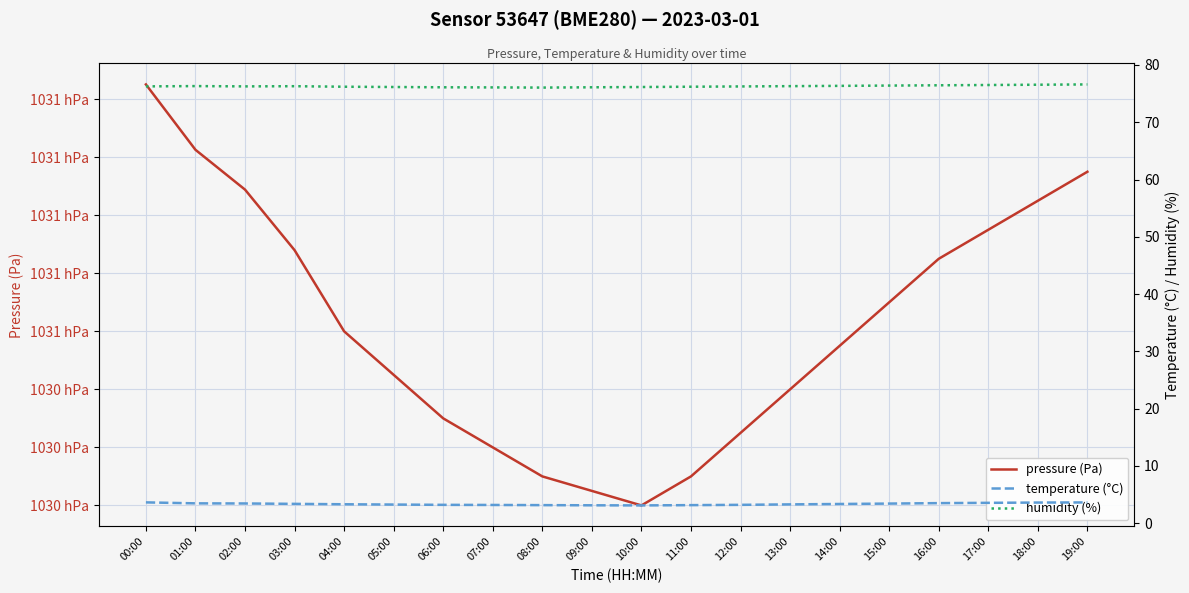

True or false: humidity (%) and temperature (°C) cross at least once.

False